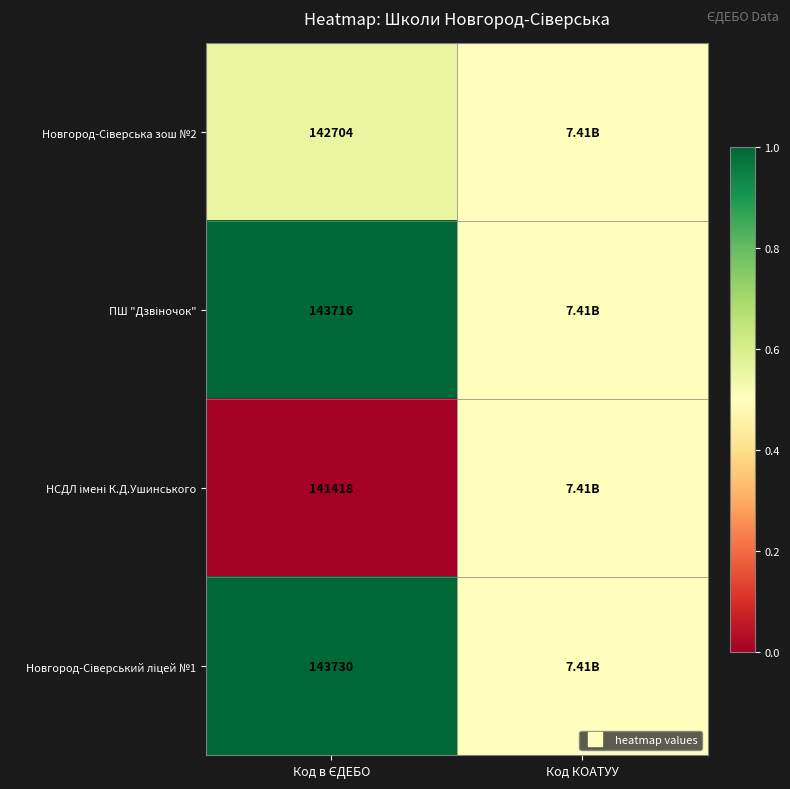

What value does the Новгород-Сіверський ліцей №1 series have at Код в ЄДЕБО?

1.0